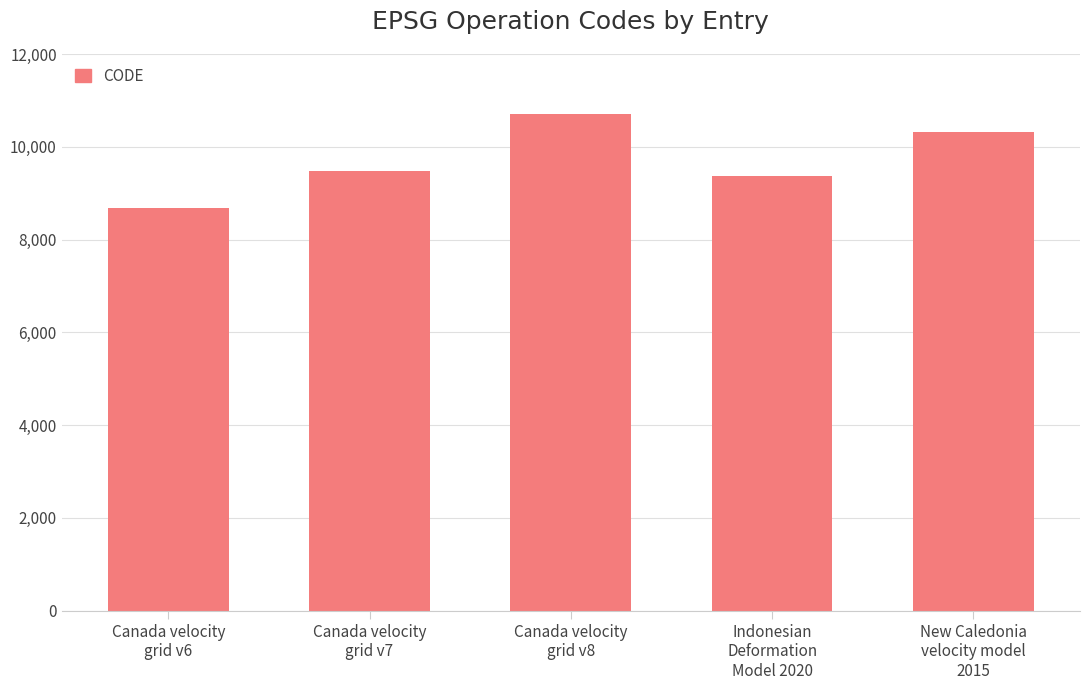

Count the number of data series in this chart.

1